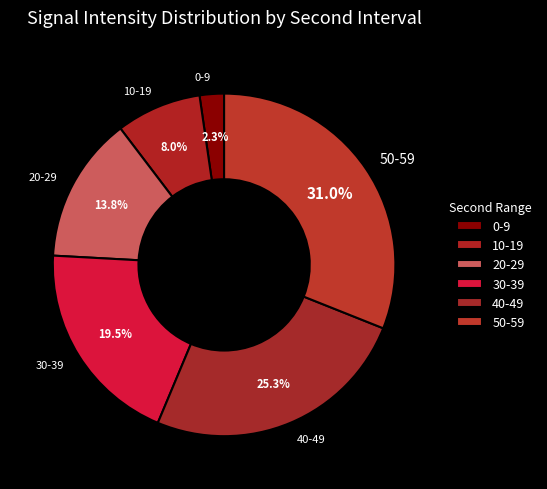

Approximately how many times larger is the value at 30-39 compared to 50-59?

0.6